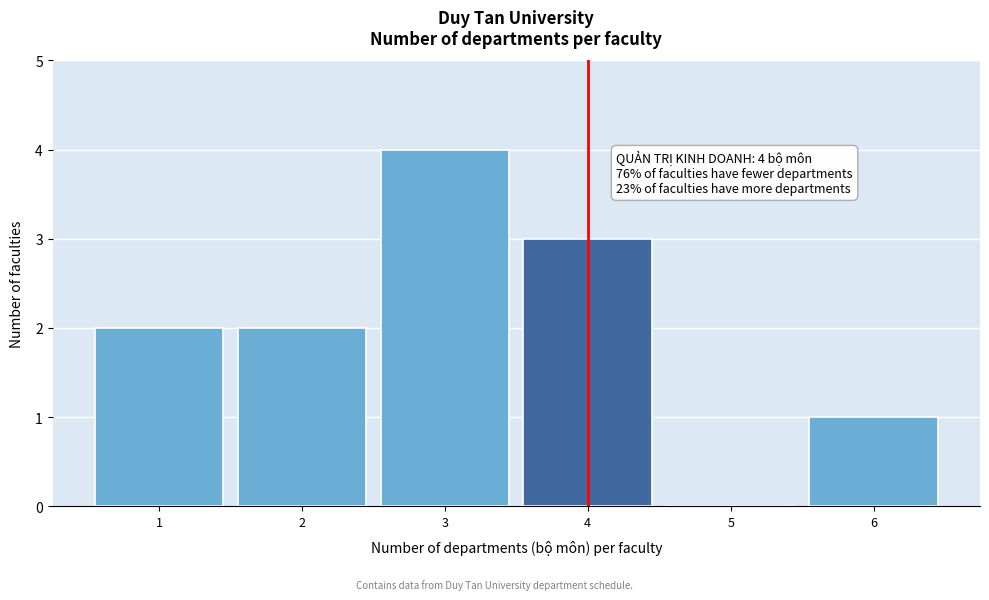

Reading left to right, list all the values displayed in this chart.

1=2	2=2	3=4	4=3	5=0	6=1